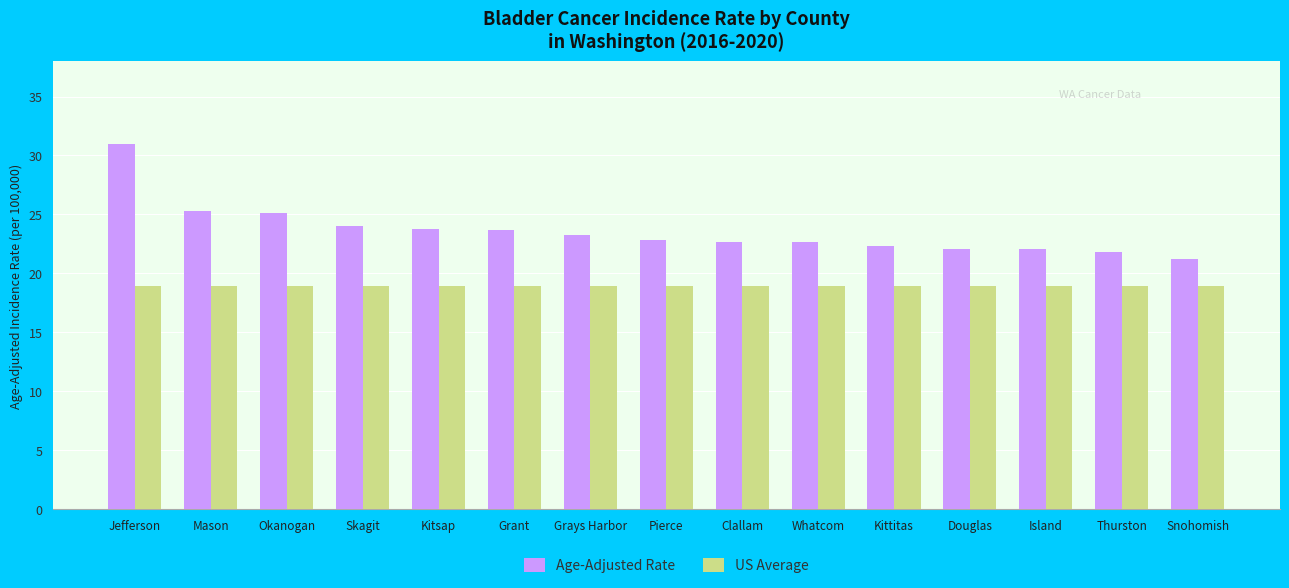

What position from the right is Grant?

10